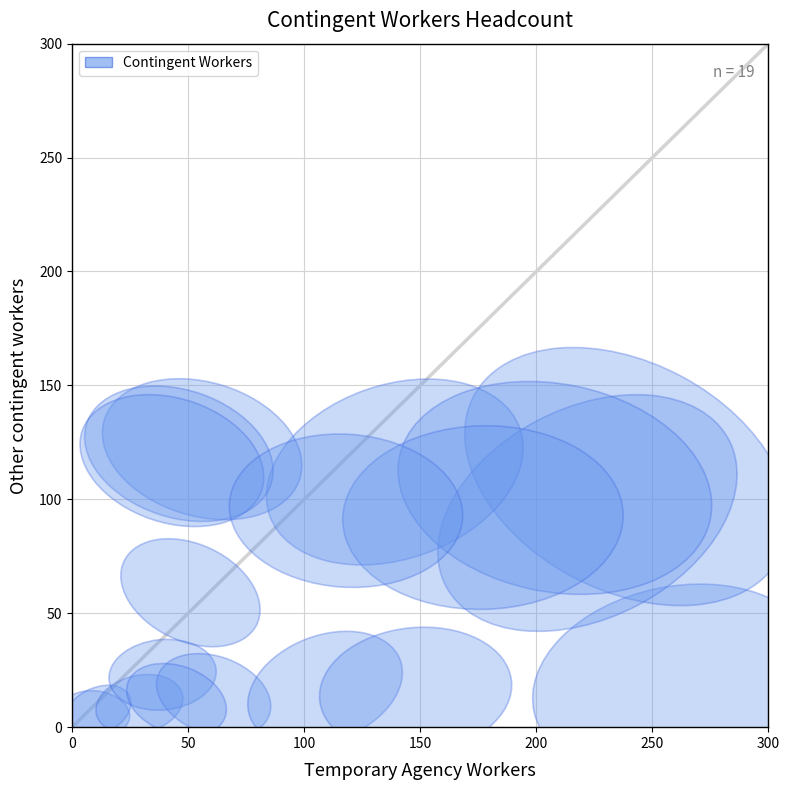

What Y value in the scatter plot is closest to 64?

59